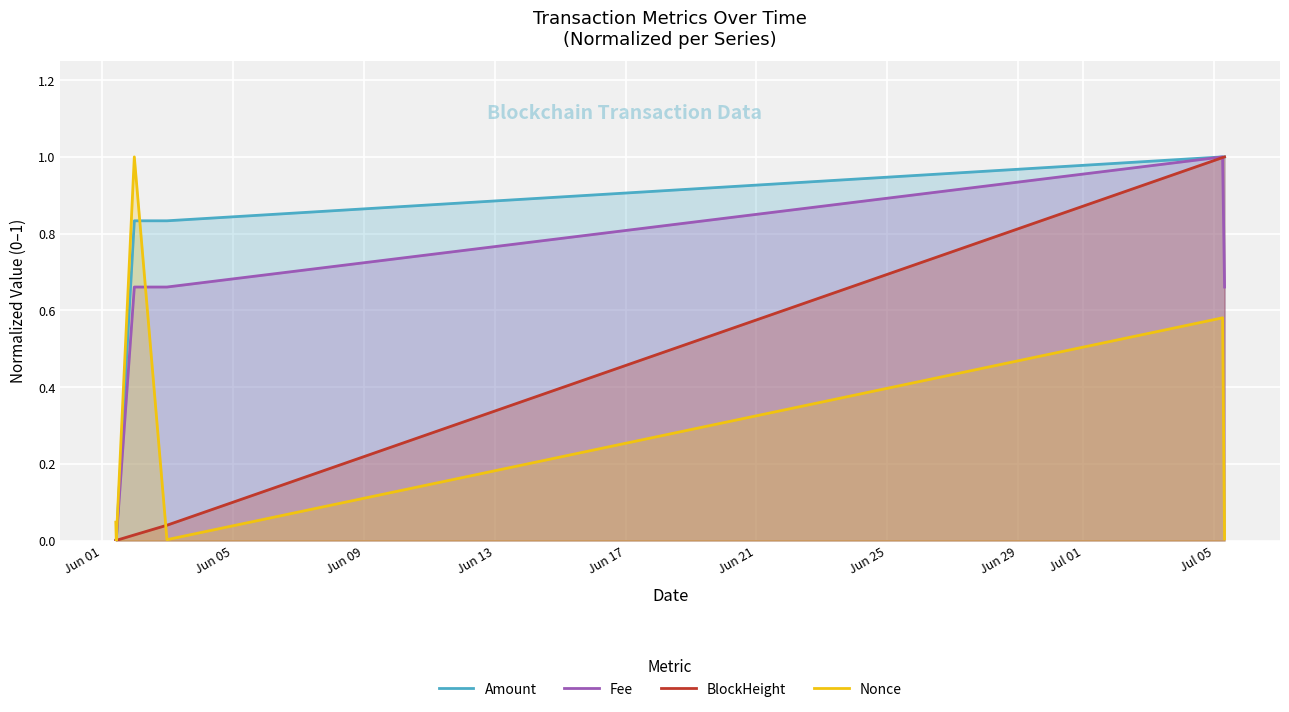

What is the greatest value displayed?

1.0